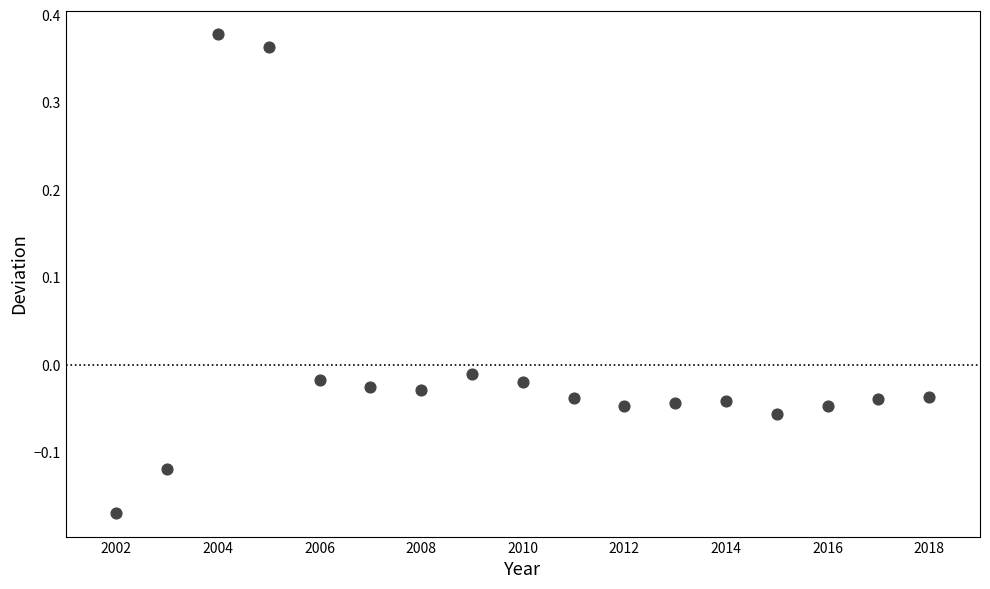

What is the range of X values (max minus min)?

16.0